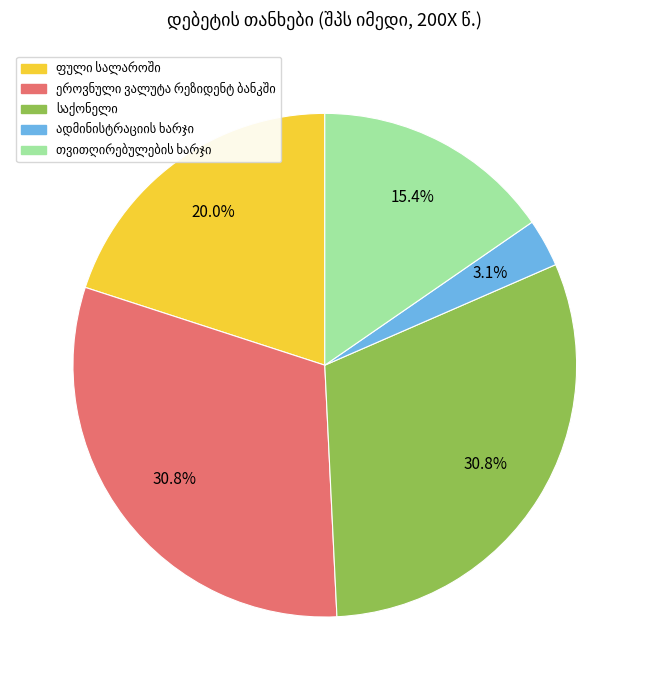

Does any single category account for the majority?

No